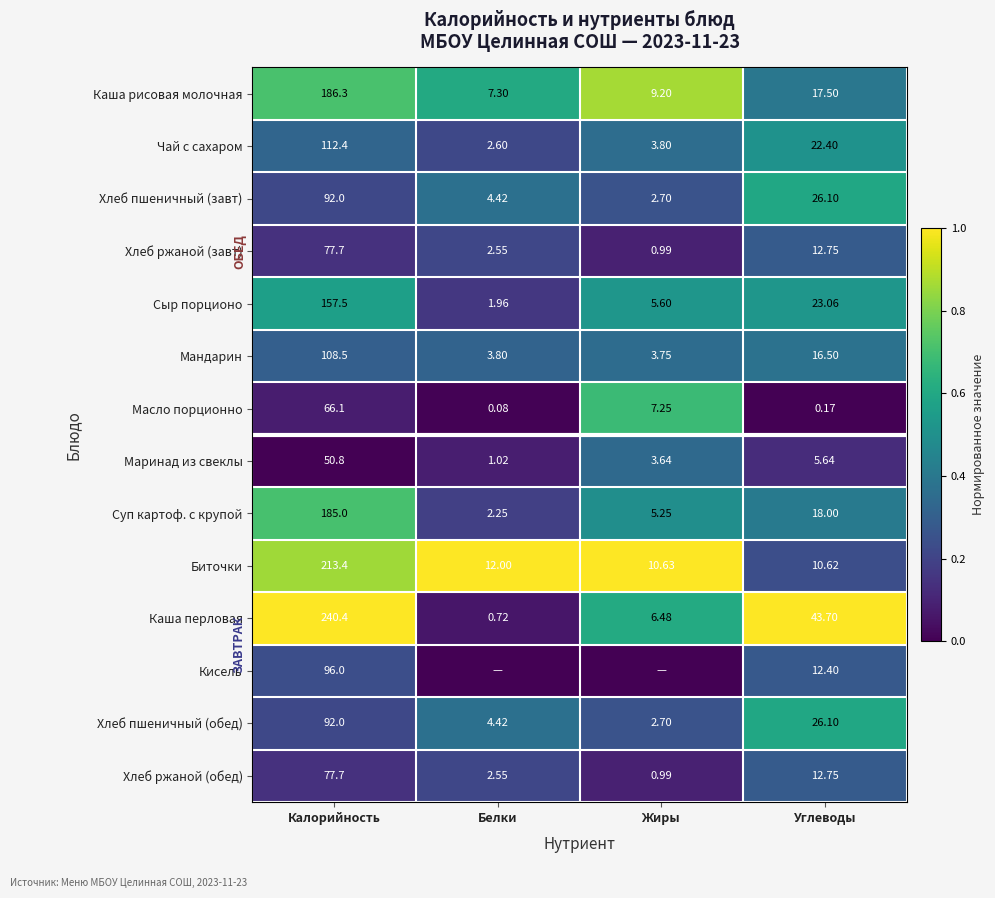

The Хлеб ржаной (завт) series shows 0.1 at Углеводы. True or false?

False